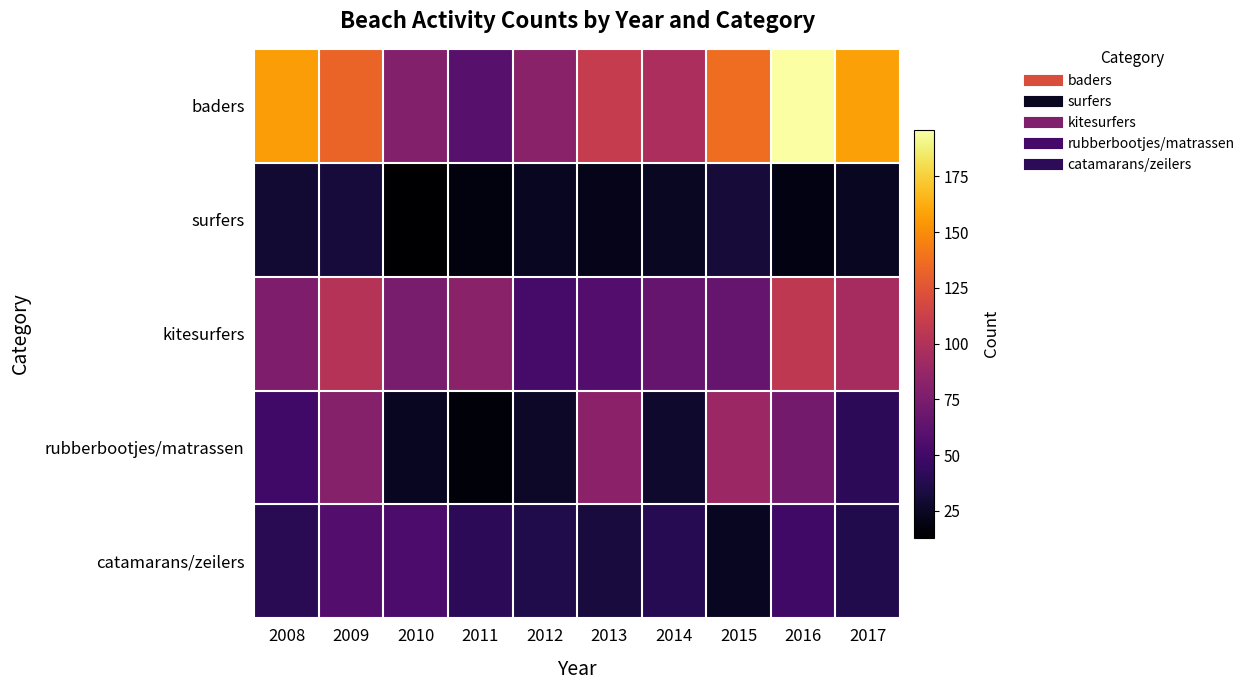

How many distinct data groups are displayed?

5